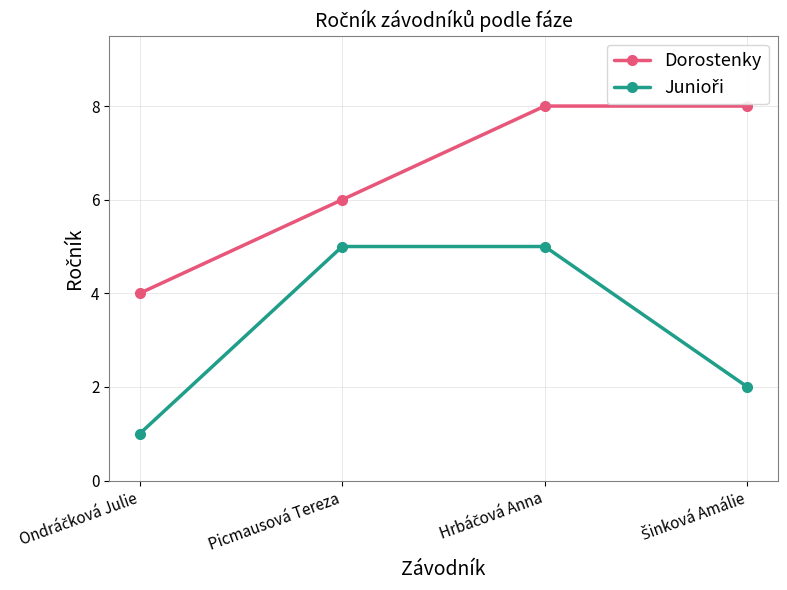

What is the label of the 2nd point from the left?

Picmausová Tereza